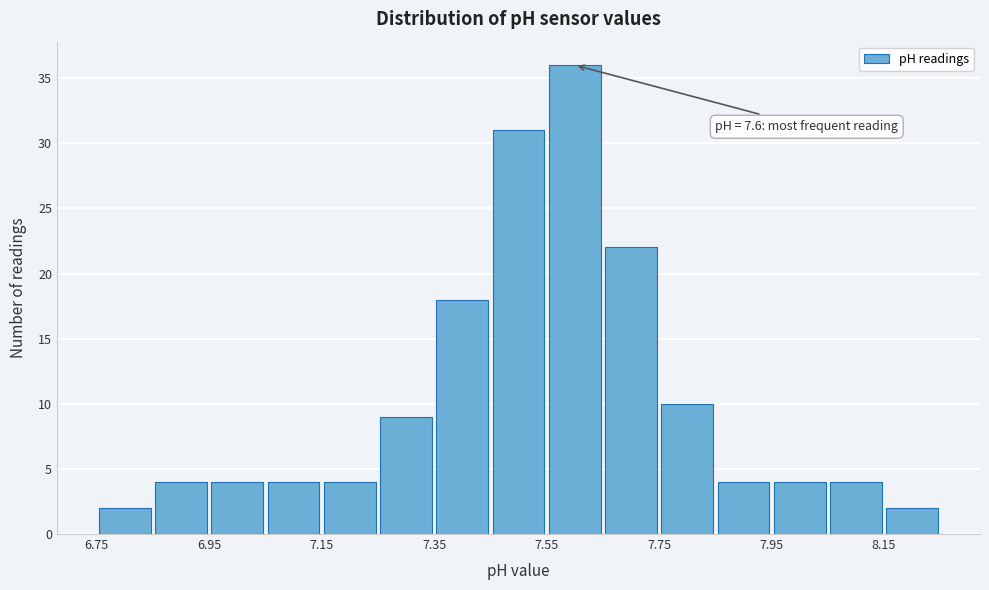

Over which range of the x-axis is the bar tallest?

7.55 to 7.65